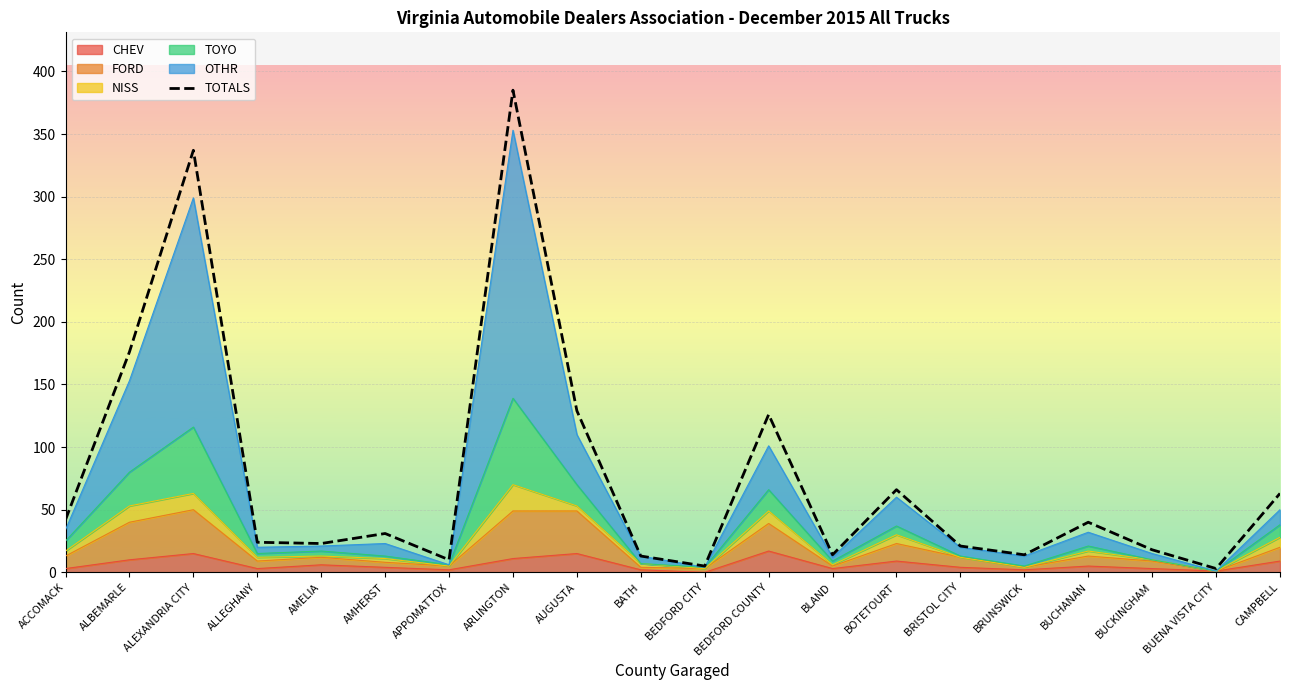

How many interior local peaks (higher than both neighbors) does the data have?

6